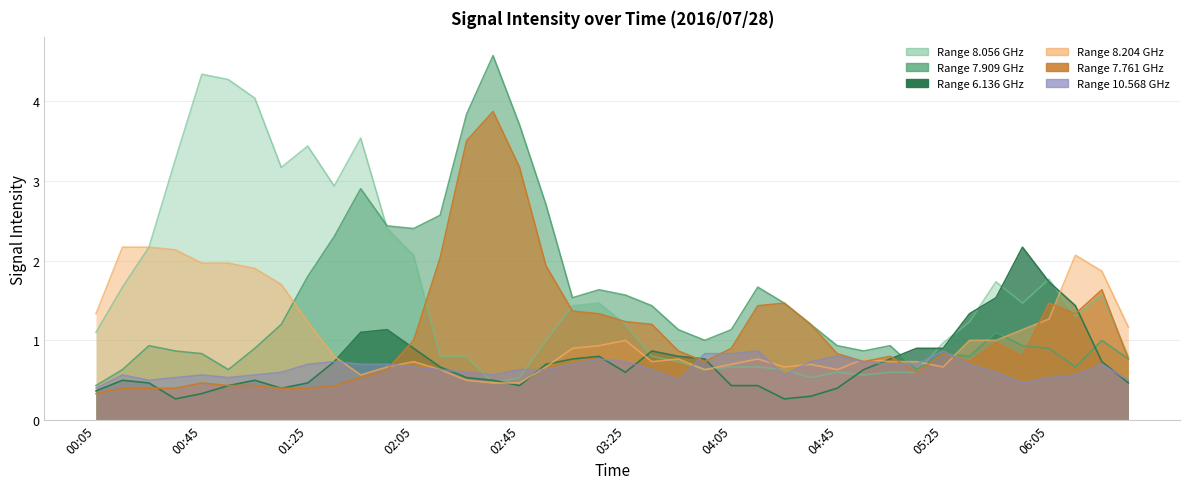

What is the approximate value of 7.909 at 2016/07/28 05:15?

0.9